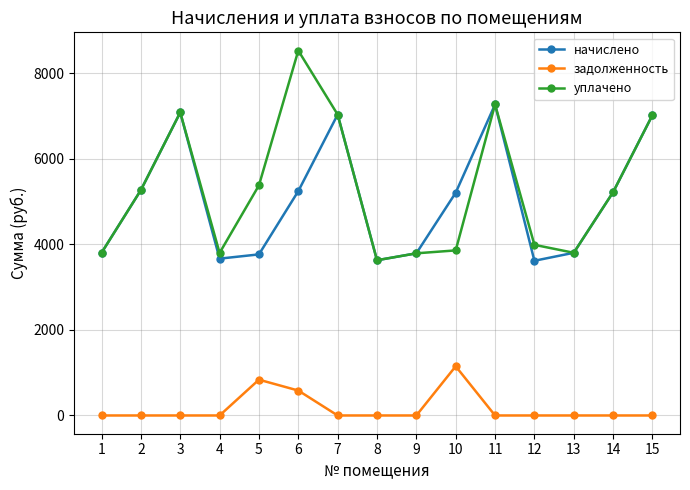

What is the maximum value for уплачено?

8524.4